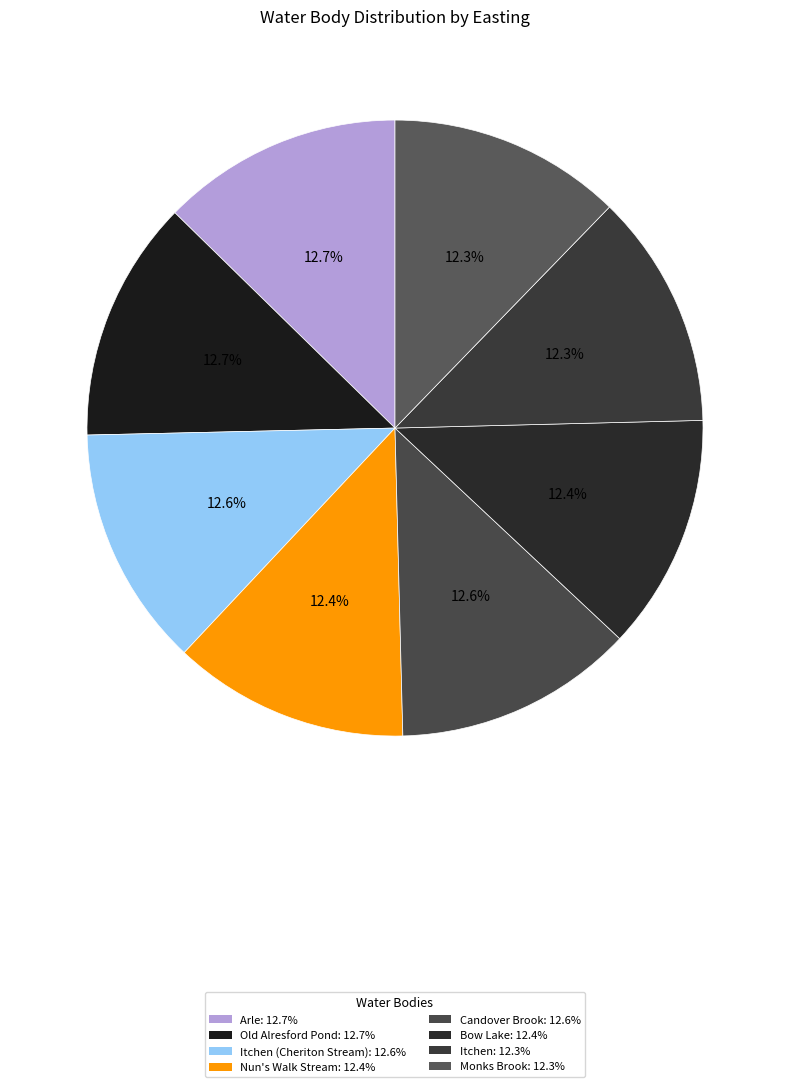

Count the number of slices in the pie.

8